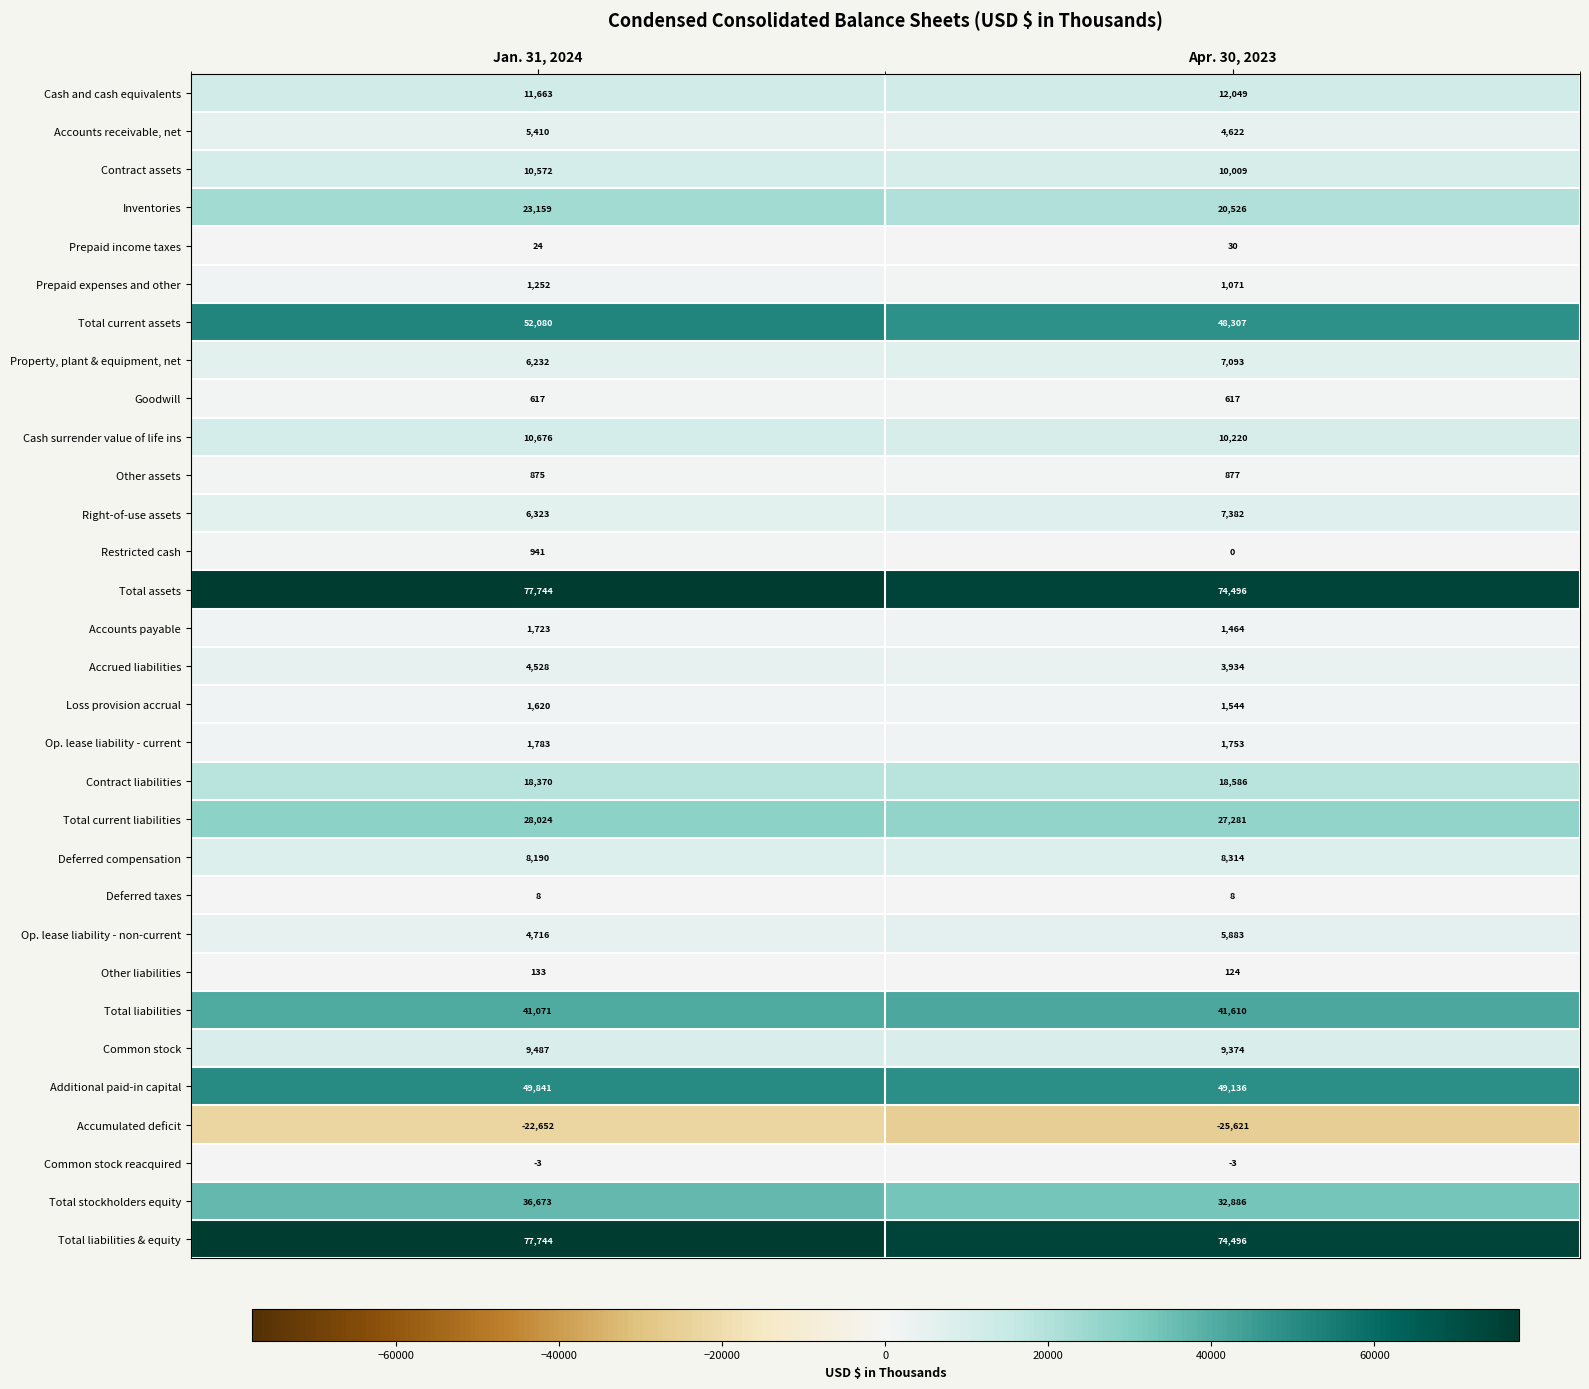

Rank the categories by Additional paid-in capital value from lowest to highest.

Apr. 30, 2023, Jan. 31, 2024